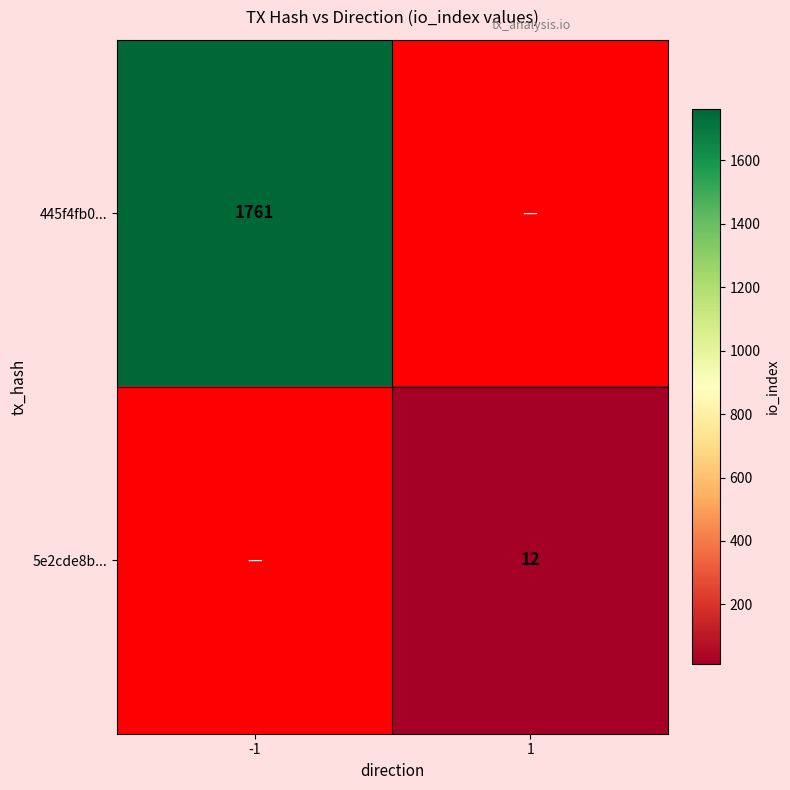

The 5e2cde8b... series shows 12 at 1. True or false?

True